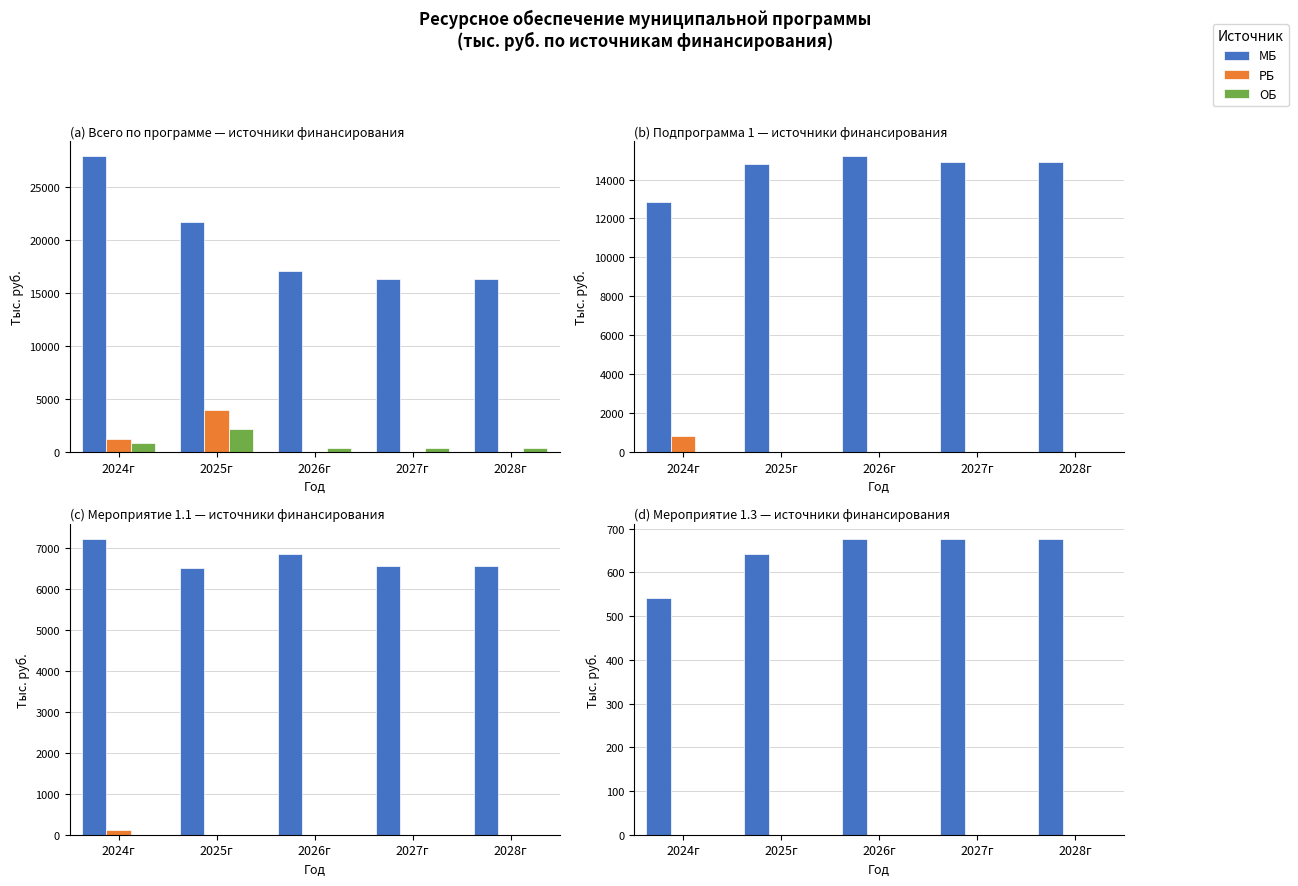

Is the value of РБ at 2024г greater than the value of МБ at 2025г?

No